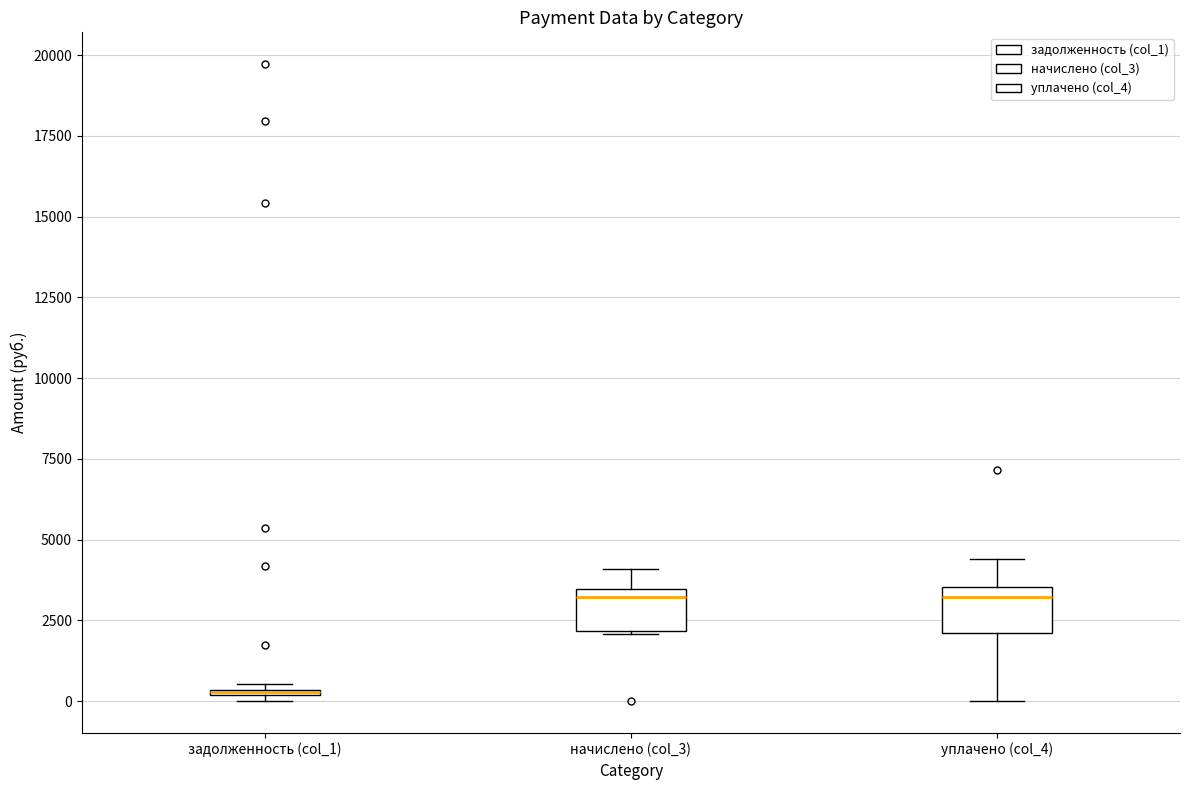

Where does the median line of the box for начислено (col_3) sit on the y-axis? The values are not printed on the chart, so give them approximately, as read against the axis.

3000